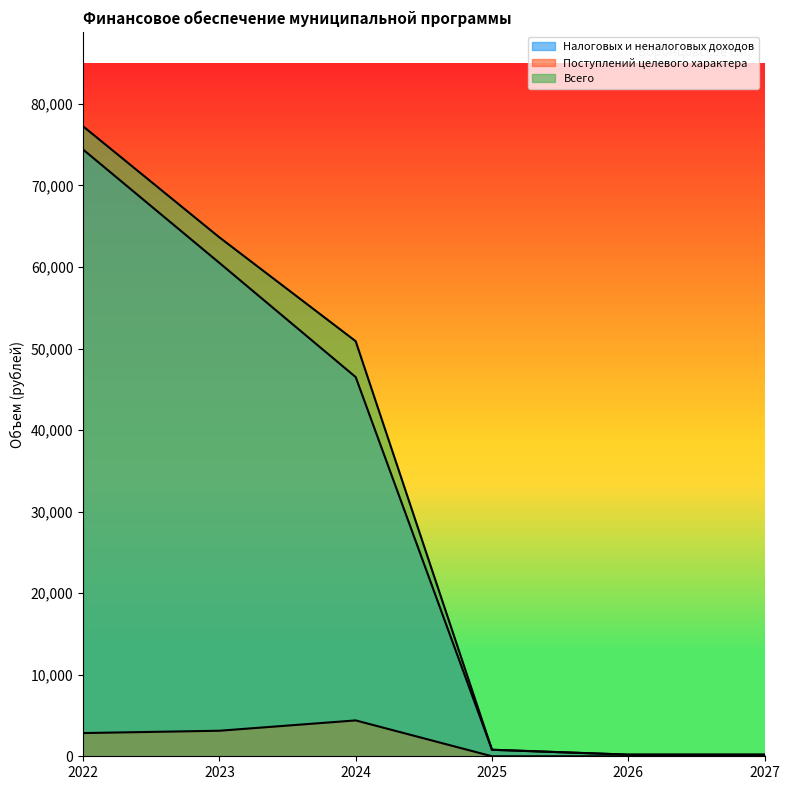

Which series has the widest spread of values?

Всего